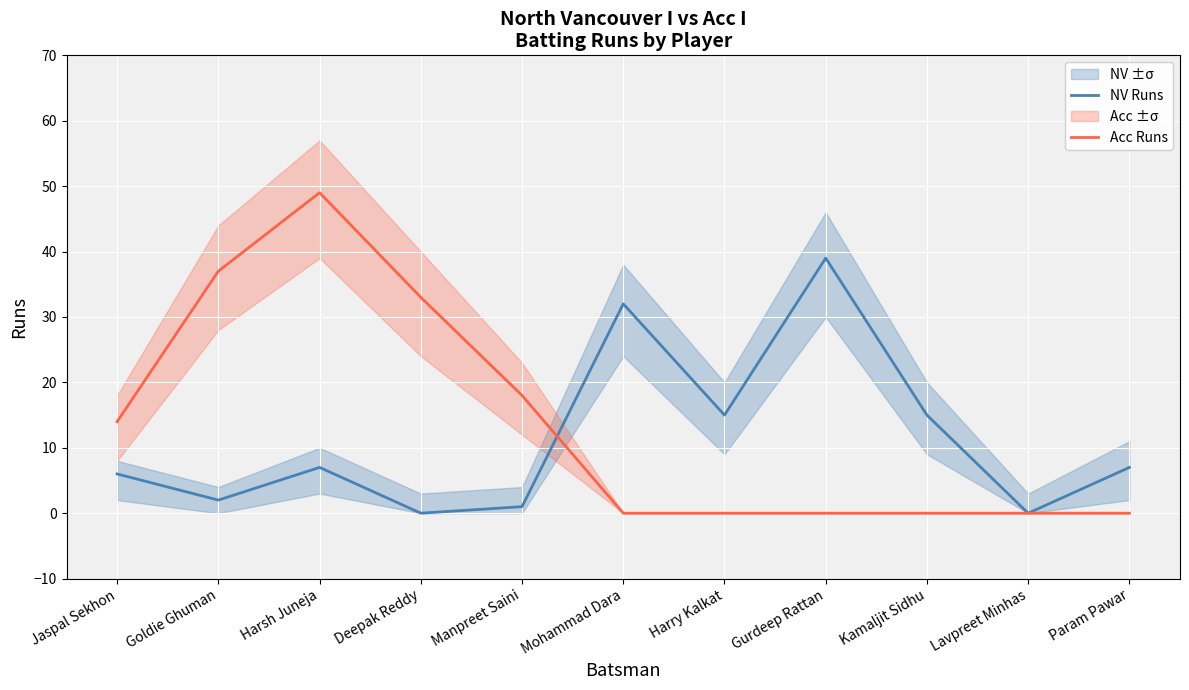

Read the Acc Runs value at Deepak Reddy, to the nearest 10.

30